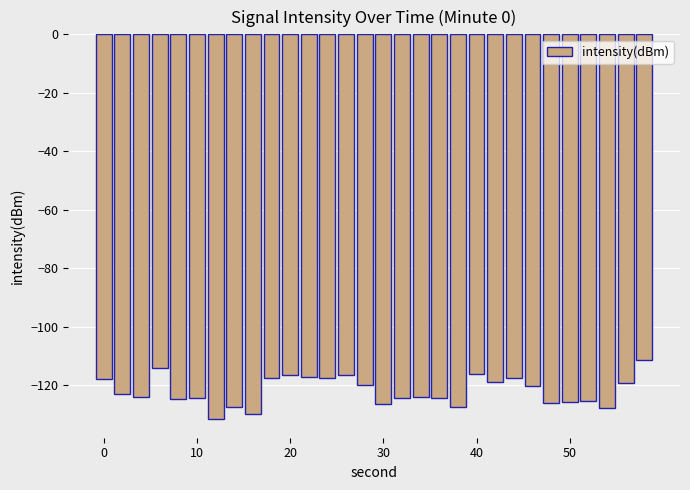

Count the number of data series in this chart.

1